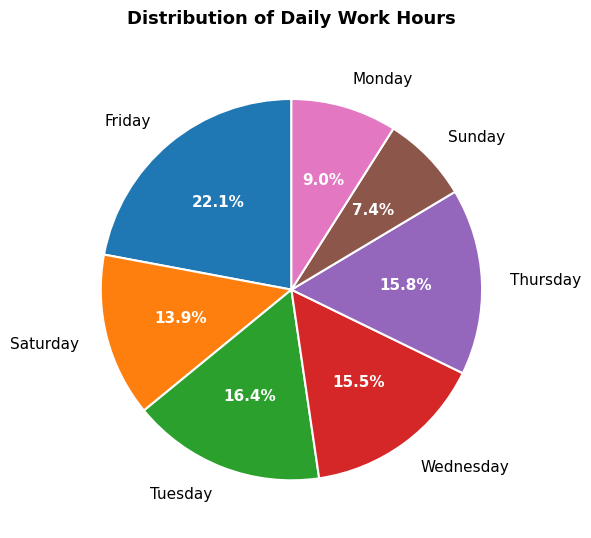

Is the sum of Thursday and Friday greater than half?

No